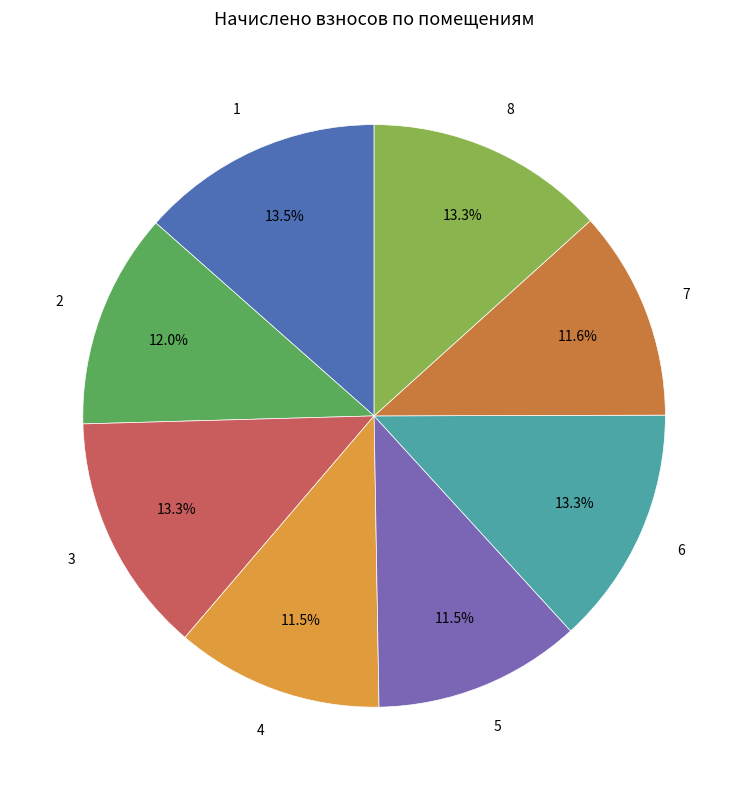

Count the number of slices in the pie.

8